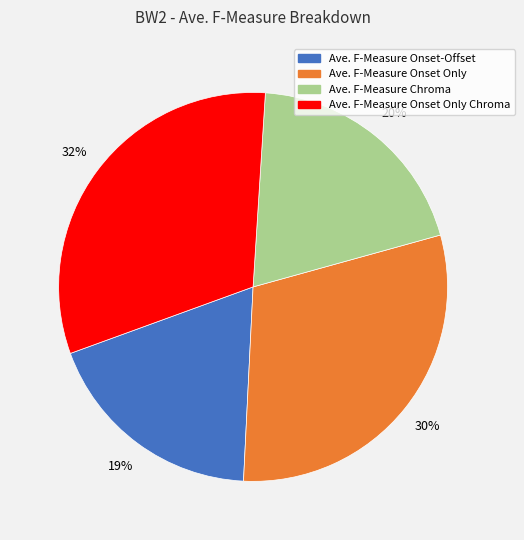

Is there any slice that represents more than half of the pie?

No